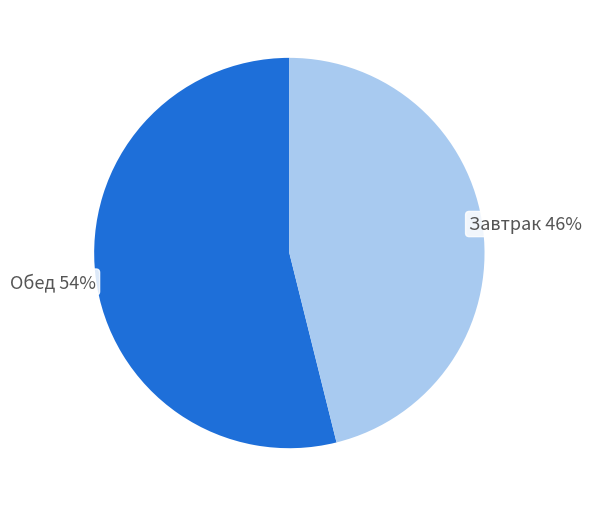

Is there any slice that represents more than half of the pie?

Yes